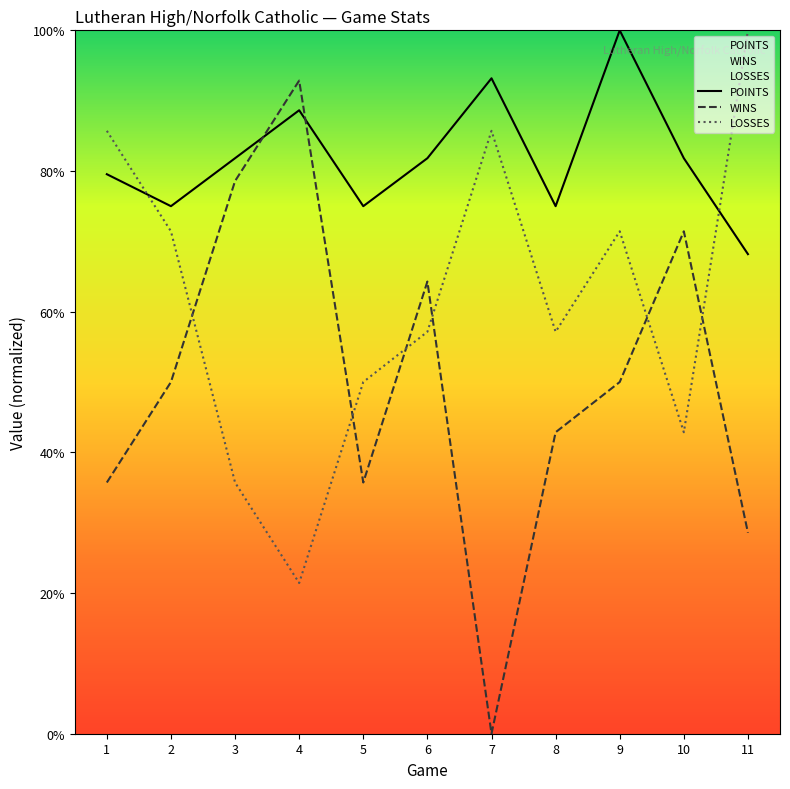

True or false: LOSSES has a value of 58.7 at 1.

False